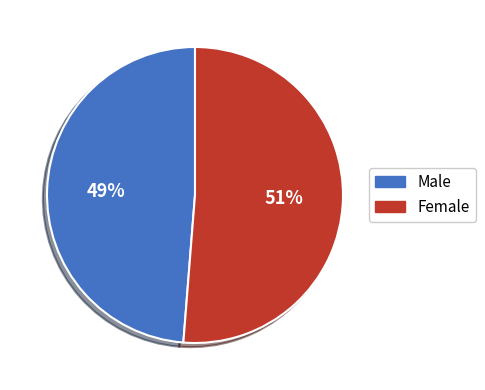

To the nearest percent, what portion does Male represent?

49%